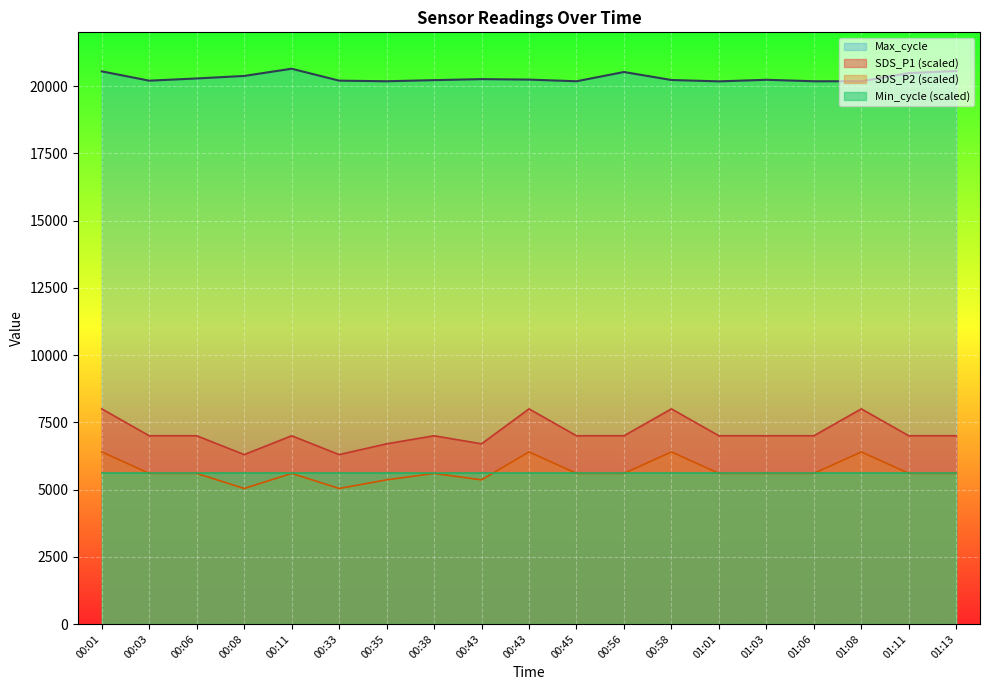

True or false: SDS_P1 and SDS_P2 cross at least once.

False